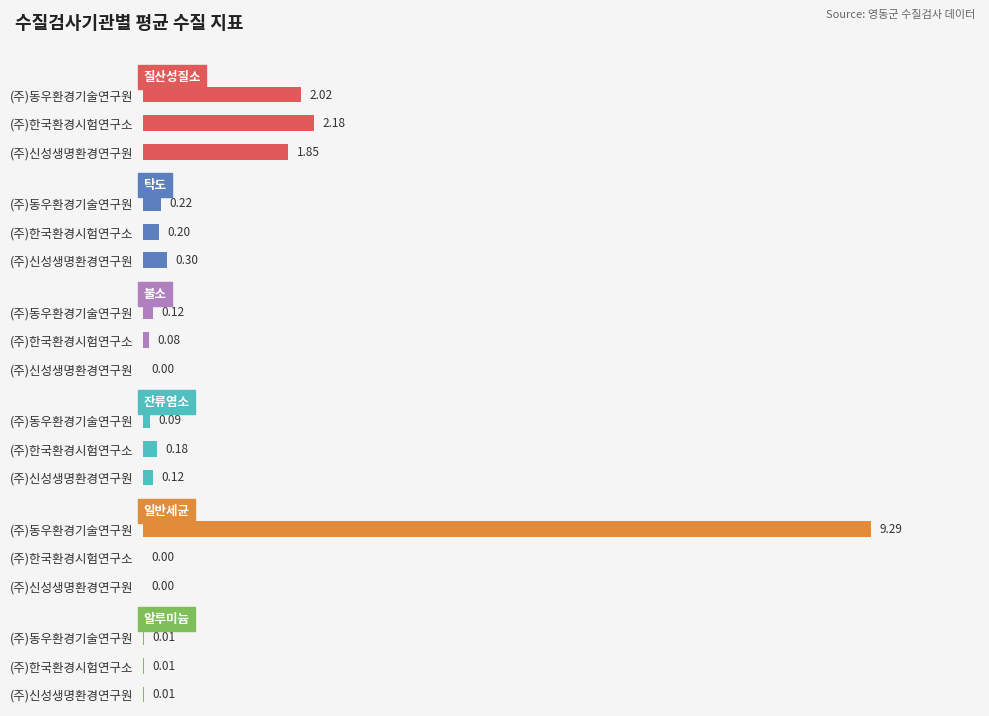

Are the bars grouped side by side (vs. stacked)?

Yes